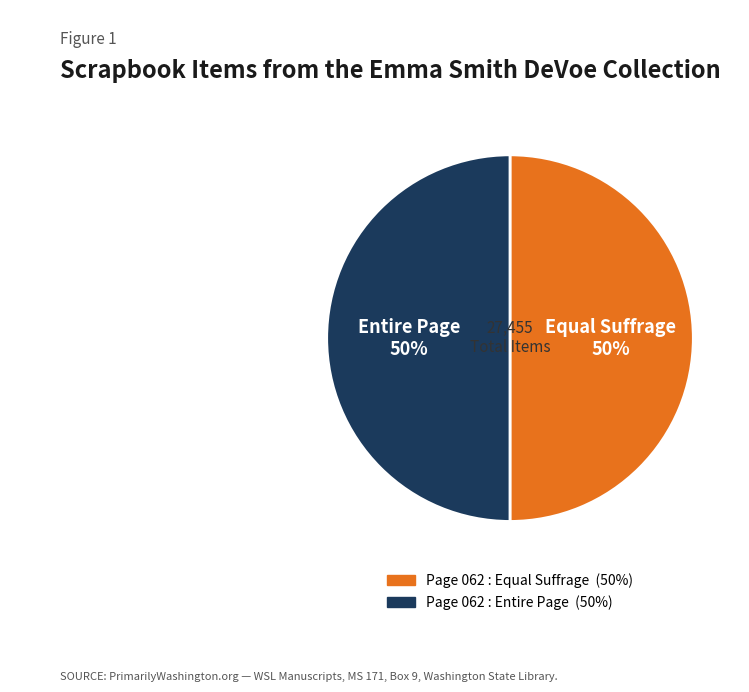

Is the sum of Page 062 : Entire Page and Page 062 : Equal Suffrage greater than half?

Yes